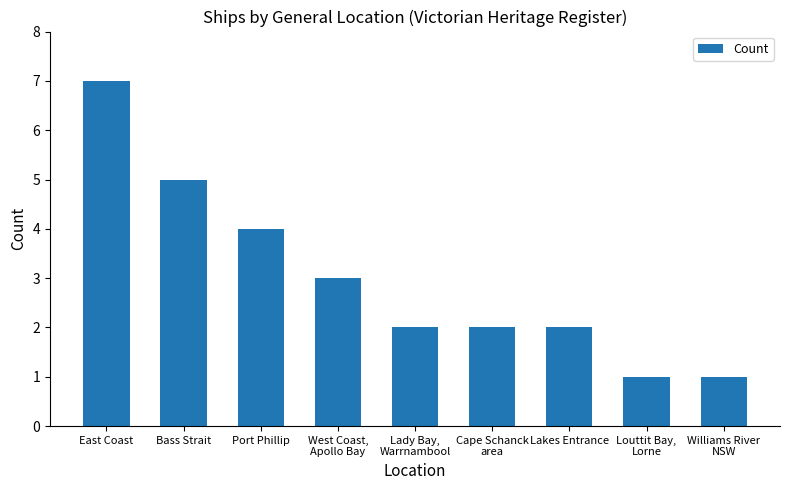

What is the label of the 8th bar from the right?

Bass Strait